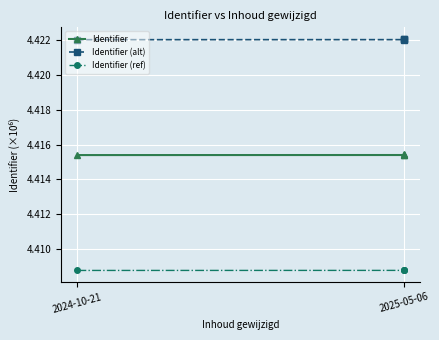

Count the number of categories in the chart.

4